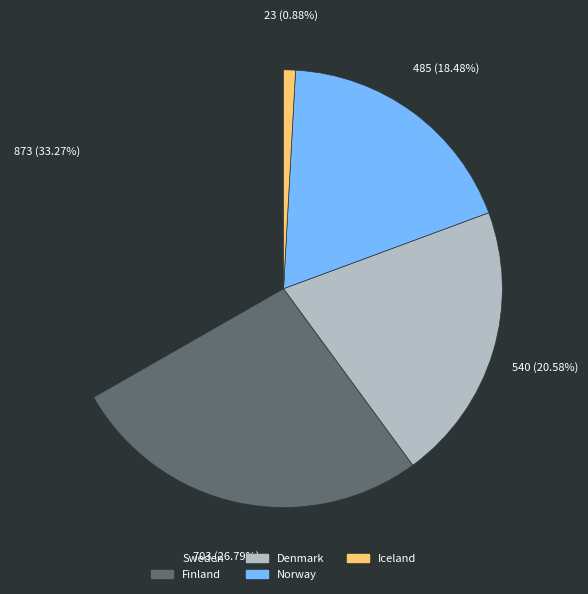

Is there a majority slice in this chart?

No